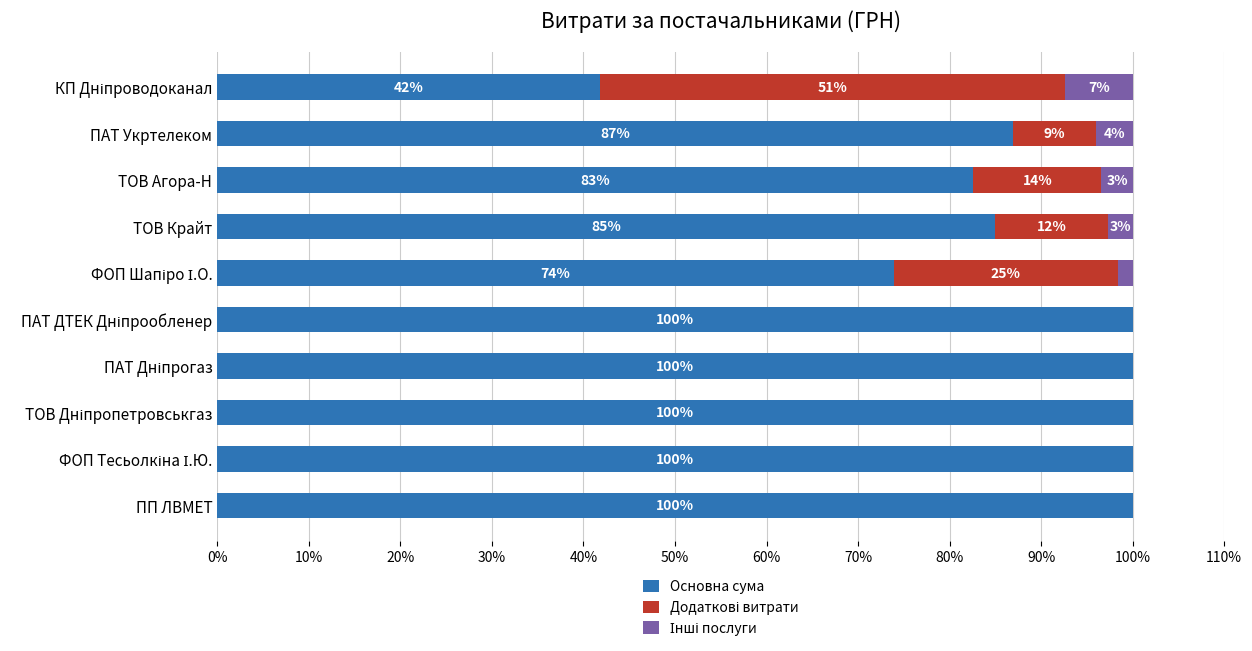

Is it true that Основна сума equals 149.0 at ТОВ Крайт?

False